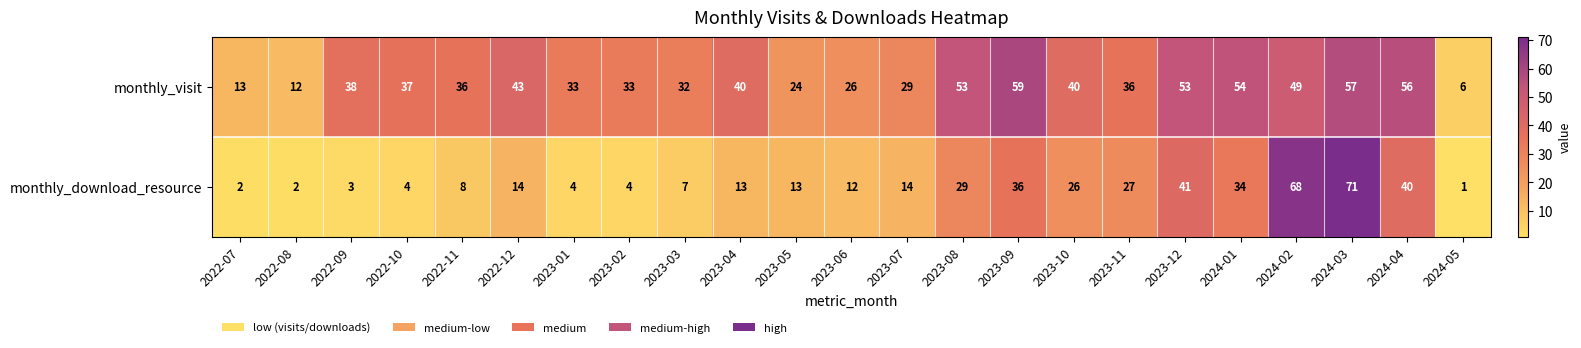

What is the difference between the maximum and minimum values in the monthly_visit series?

53